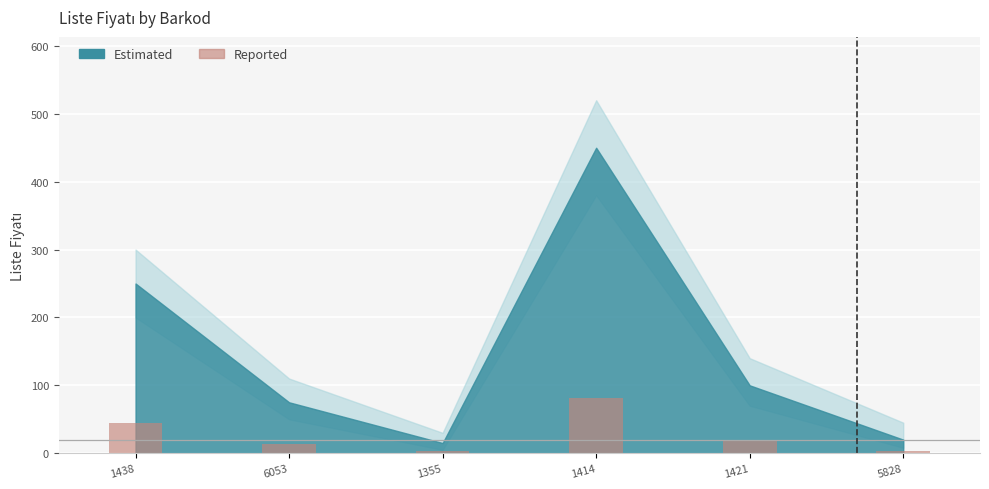

What is the value of the 5th bar from the left?

18.0